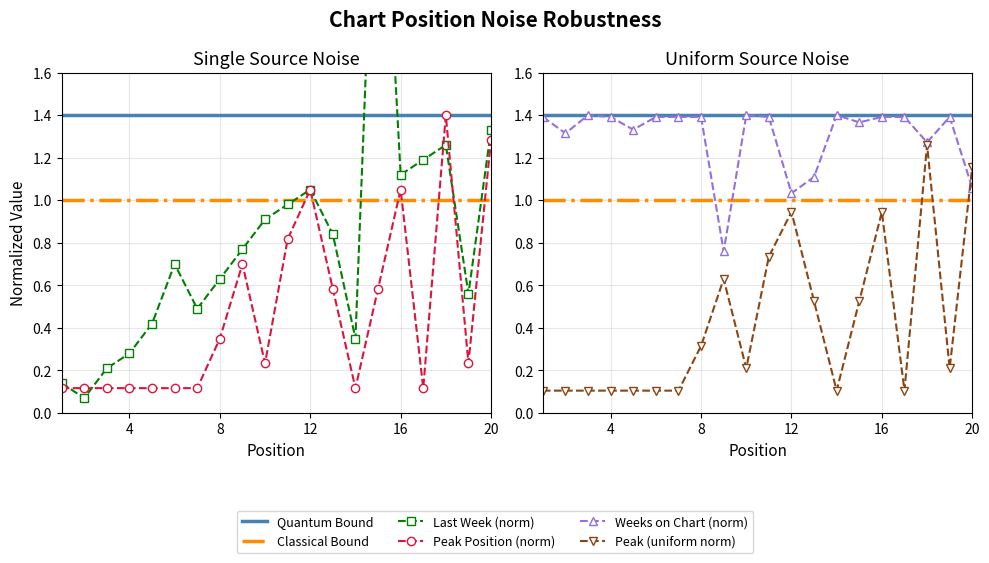

The value of Peak Position at 3 is 0.1. True or false?

False